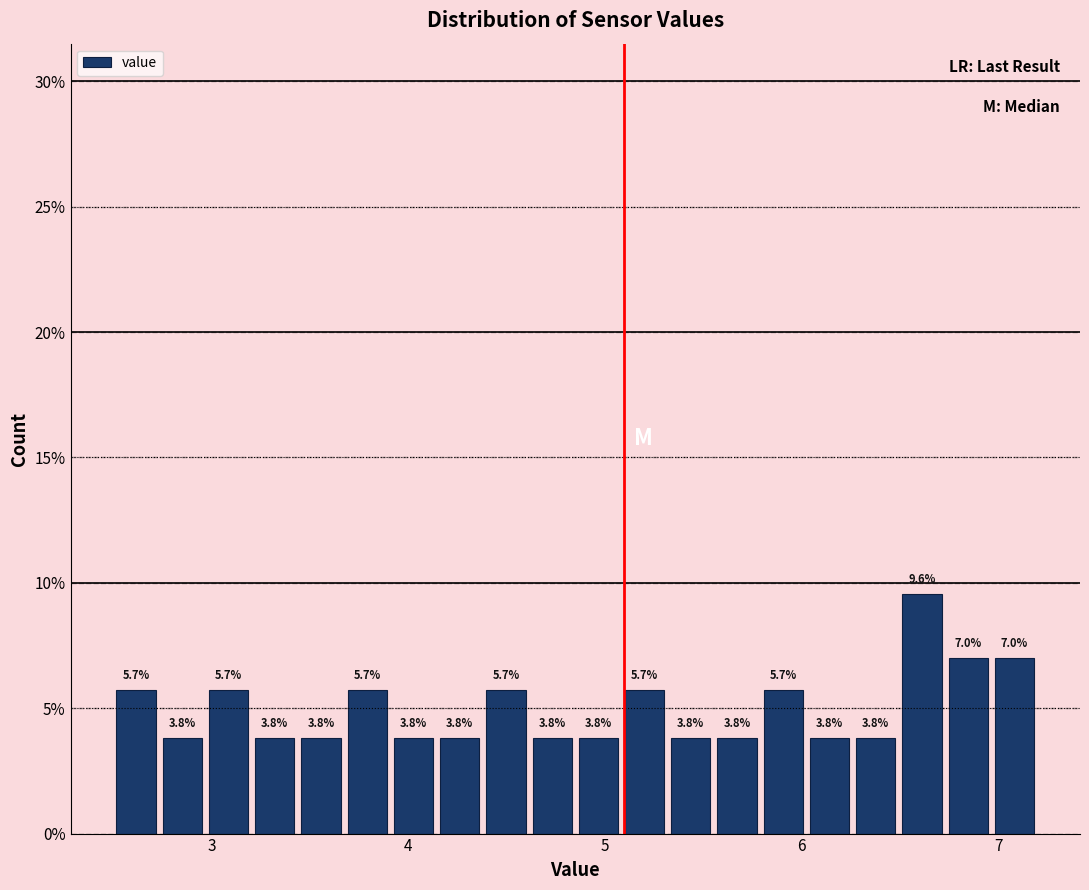

Around what value on the x-axis is the tallest bar? Give the approximate position of its centre, as read against the axis.

6.6